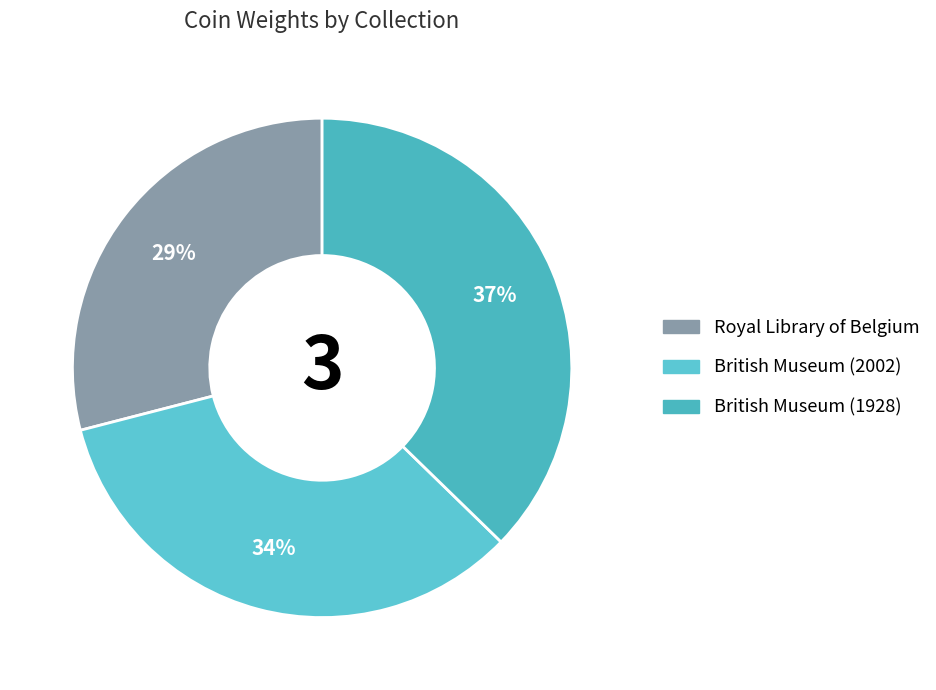

The Royal Library of Belgium slice represents 29% of the pie. True or false?

True